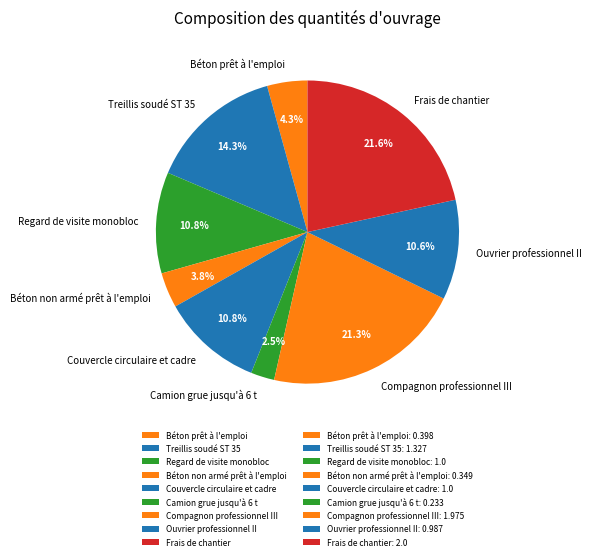

What percentage is the Compagnon professionnel III slice, to the nearest percent?

21%